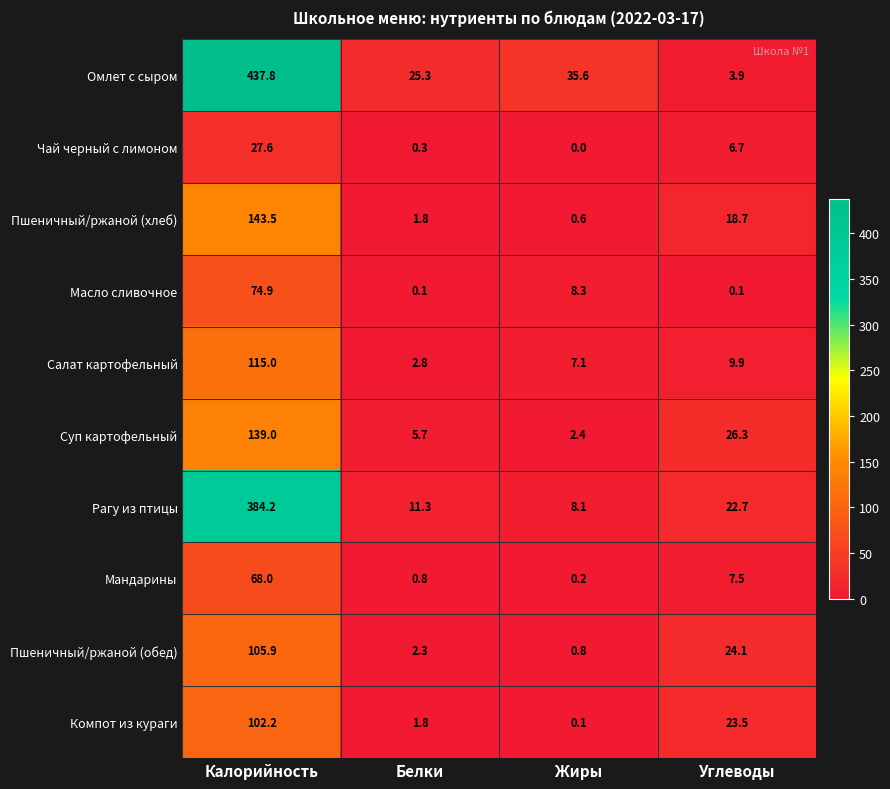

What is the difference between the Чай черный с лимоном values at Калорийность and Жиры?

27.6